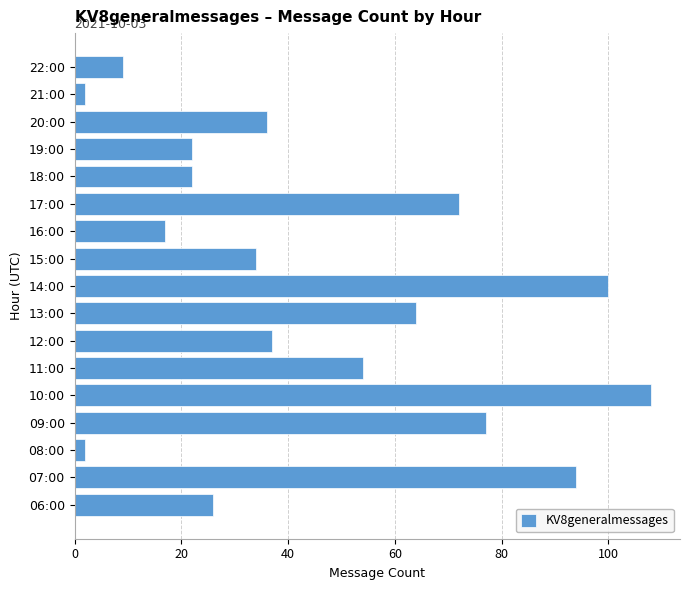

How many values are below 36?

8